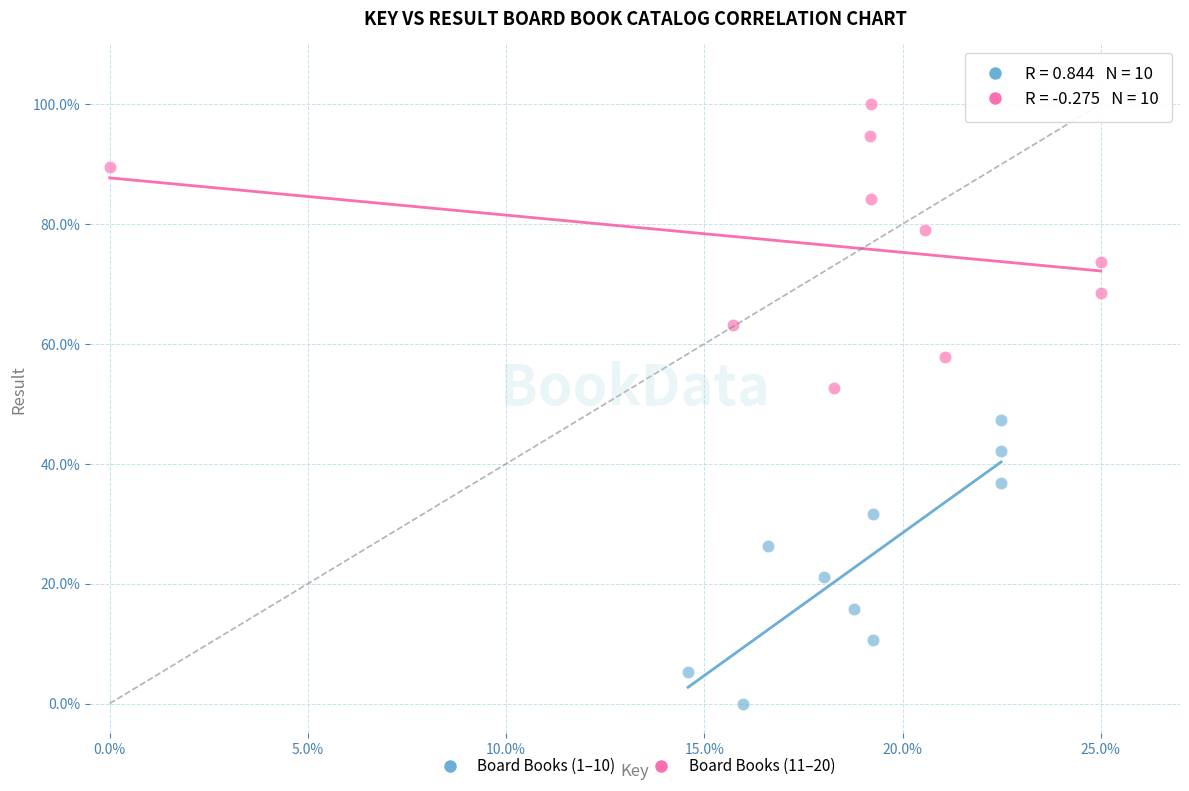

Which series contains the highest Y value?

Board Books (11–20)